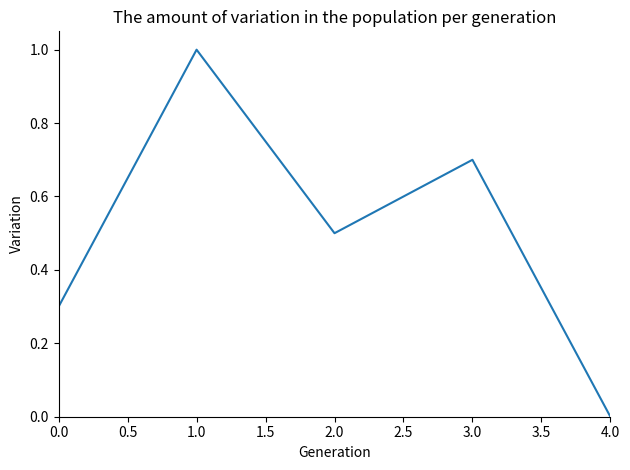

What is the average value?

0.5